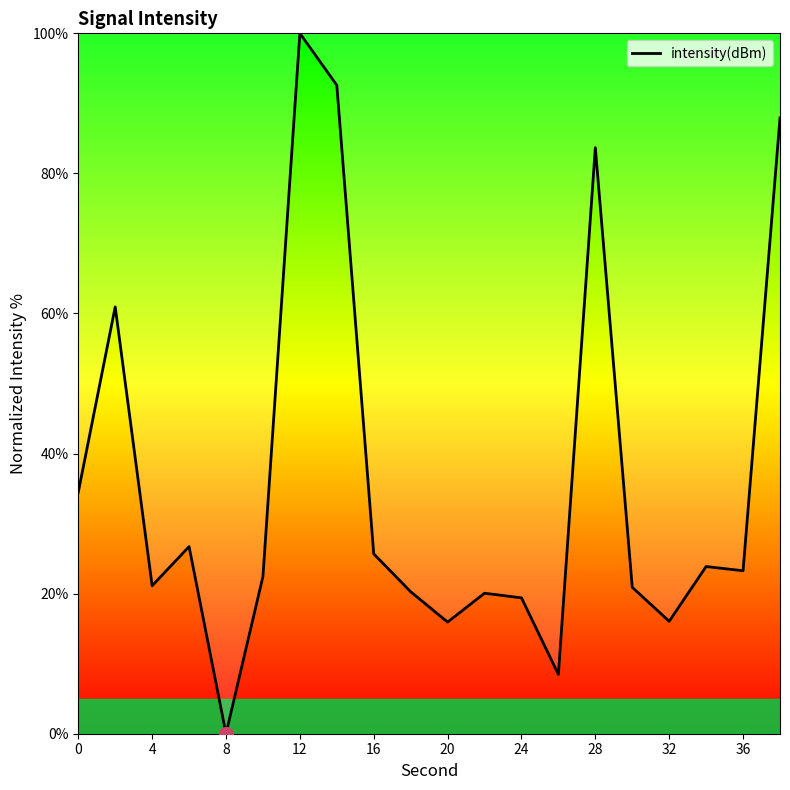

What is the greatest value displayed?

100.0